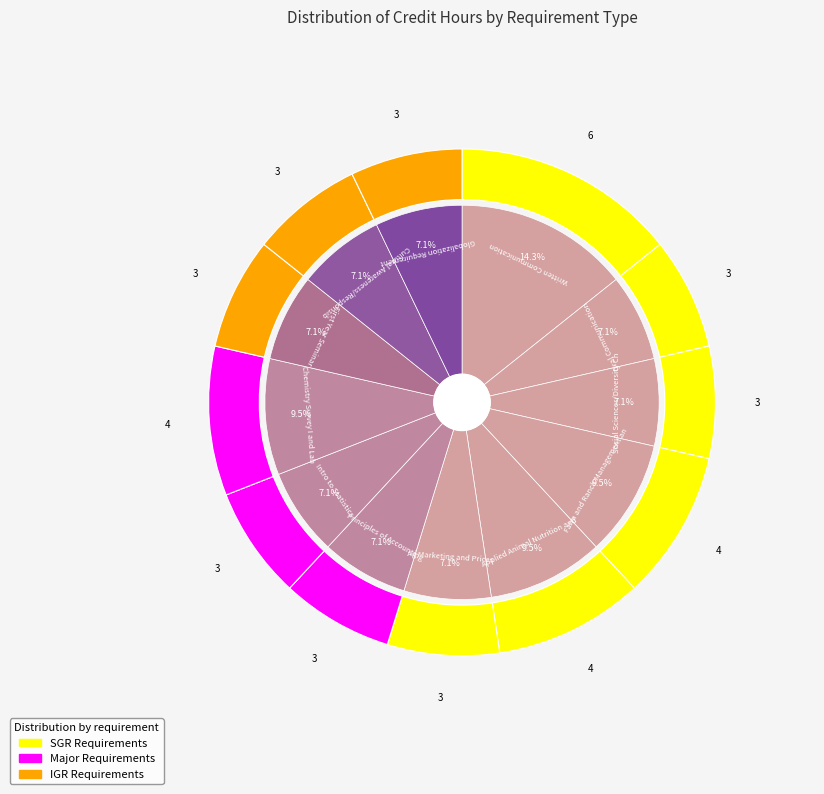

Rank the categories by value from lowest to highest.

Oral Communication, Social Sciences/Diversity Choice, Ag Marketing and Prices, Principles of Accounting, Intro to Statistics, First Year Seminar, Cultural Awareness/Responsibility, Globalization Requirement, Farm and Ranch Management and Lab, Applied Animal Nutrition and Lab, Chemistry Survey I and Lab, Written Communication